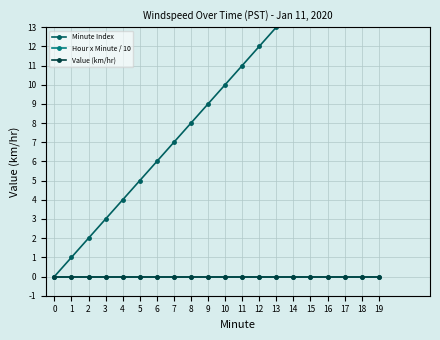

True or false: Value (km/hr) has more than 1 interior local peaks.

False